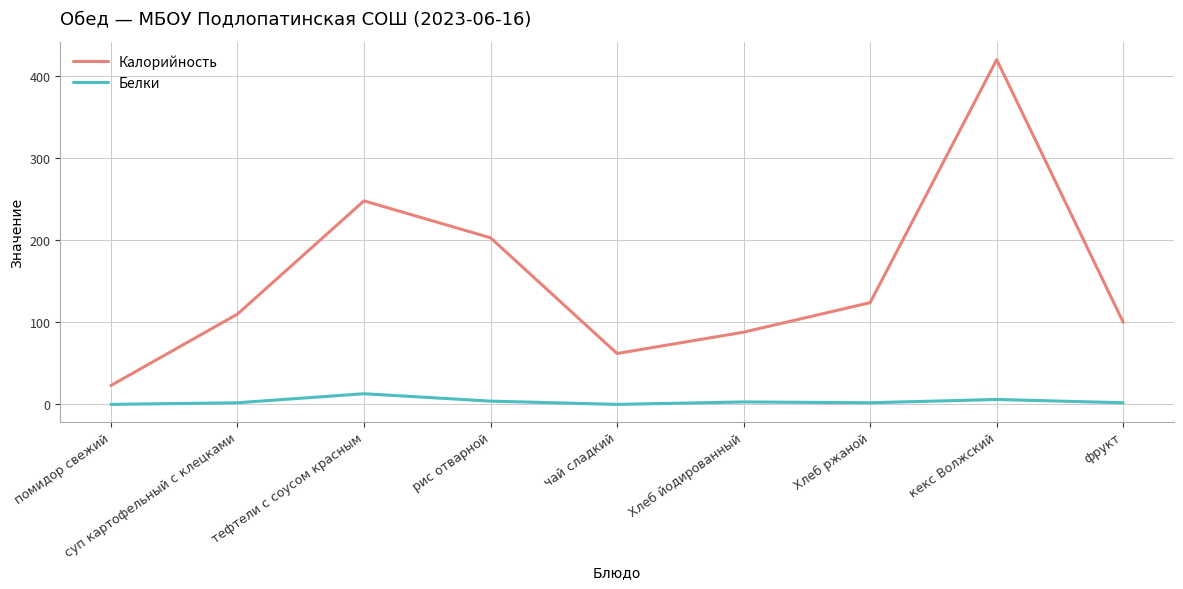

Does the chart have visible grid lines?

Yes